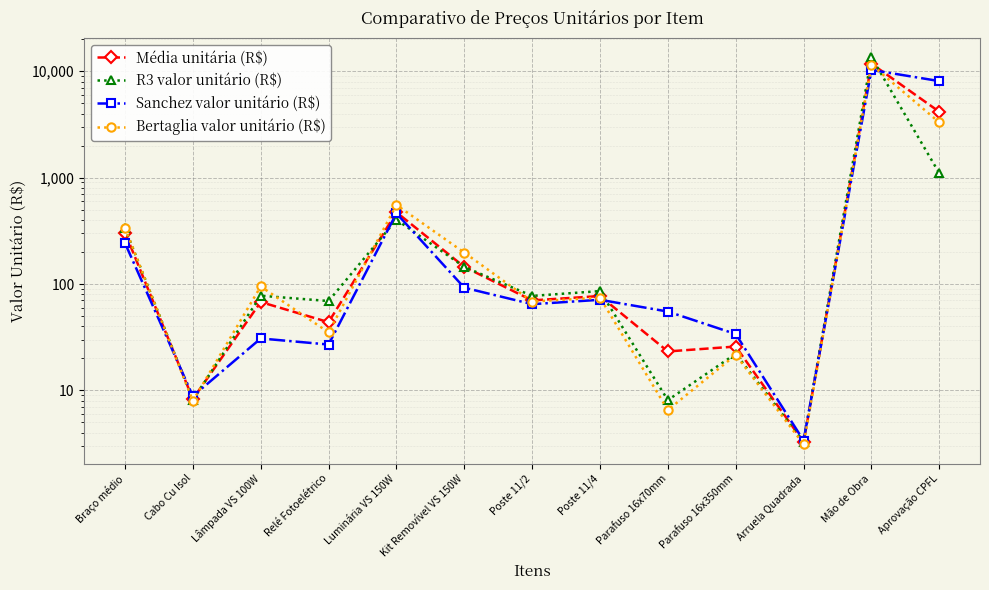

What is the difference between the maximum and minimum values in the Bertaglia valor unitário (R$) series?

11496.9